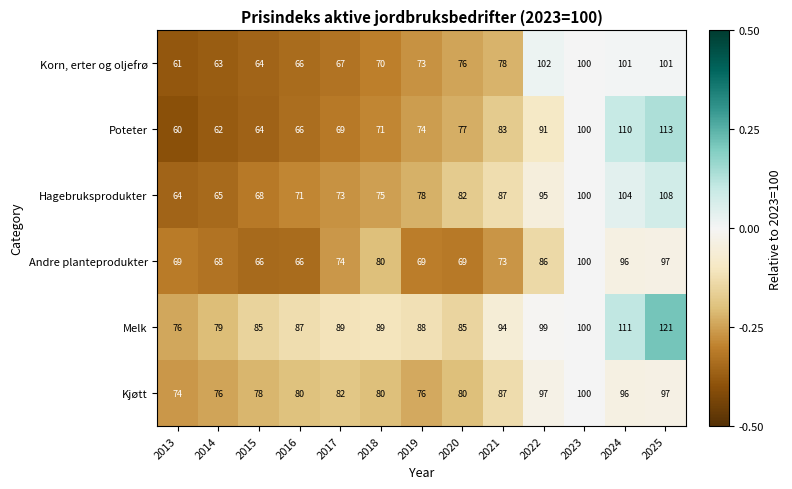

The Melk series shows 121 at 2025. True or false?

True